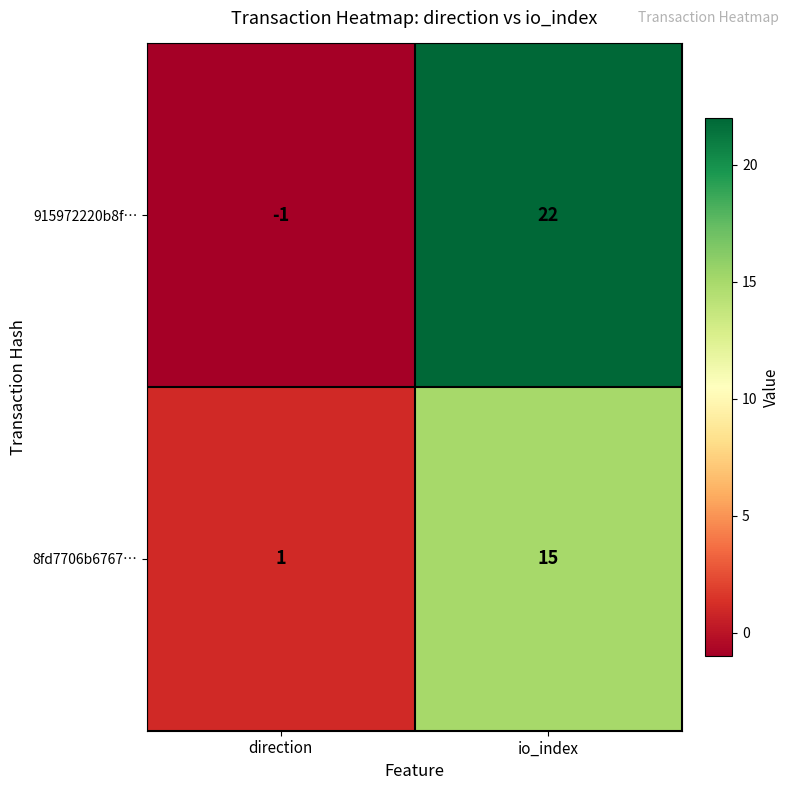

True or false: 915972220b8f… has a value of 0 at direction.

False